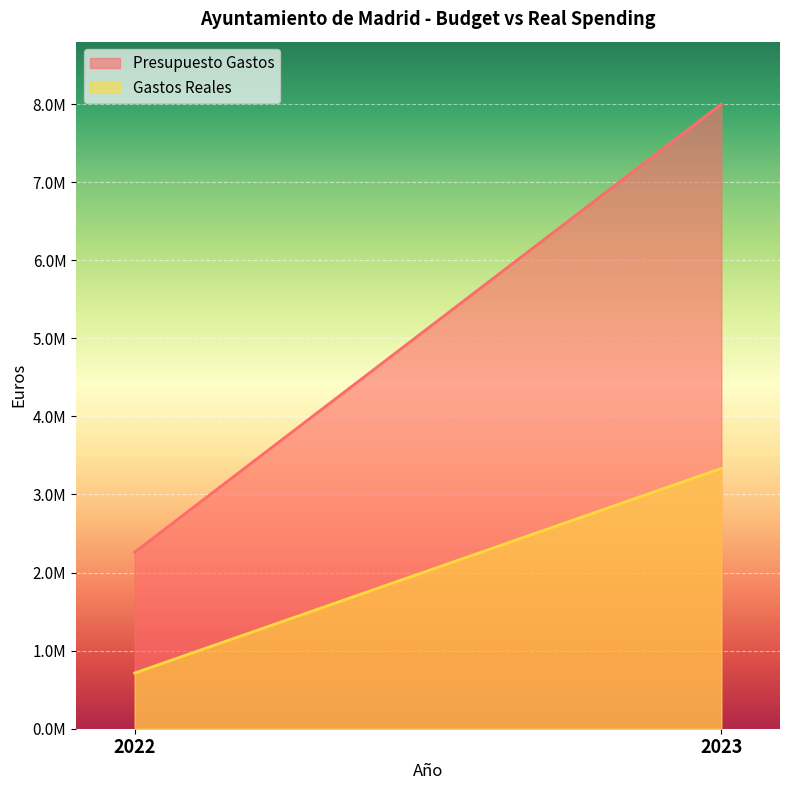

At which category does the chart reach its peak across all series?

2023